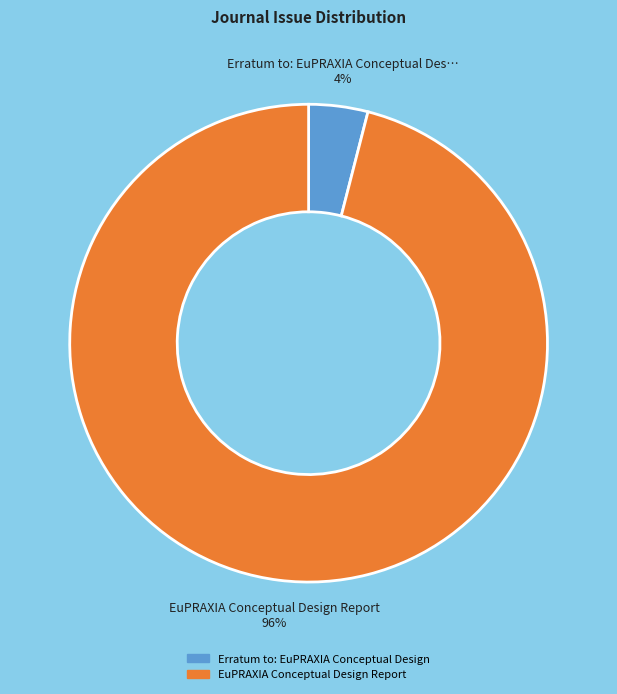

Rank the categories by value from lowest to highest.

Erratum to: EuPRAXIA Conceptual Design, EuPRAXIA Conceptual Design Report